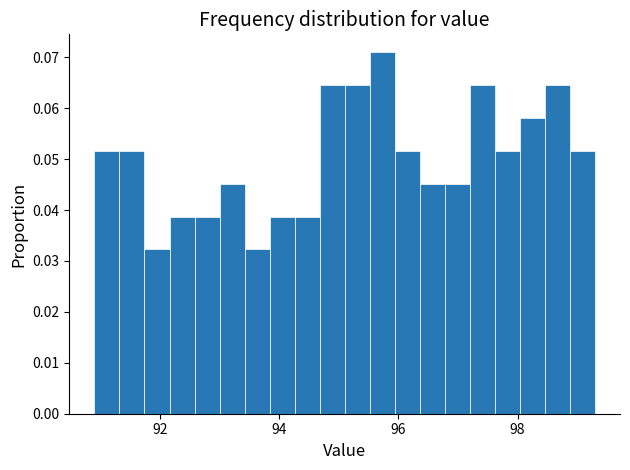

Around what value on the x-axis is the tallest bar? Give the approximate position of its centre, as read against the axis.

95.8